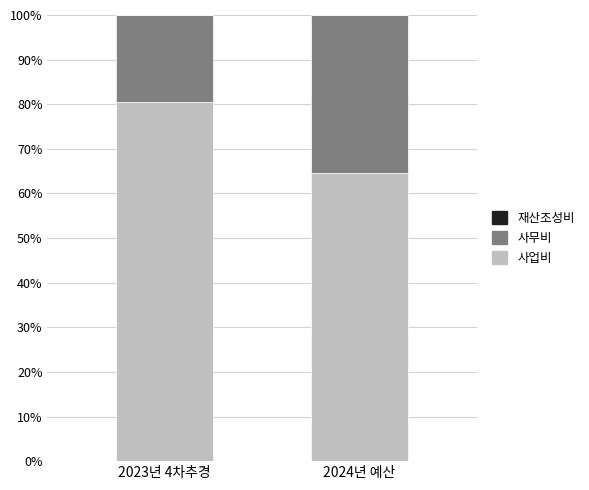

At which label does 사업비 reach its peak?

2023년 4차추경